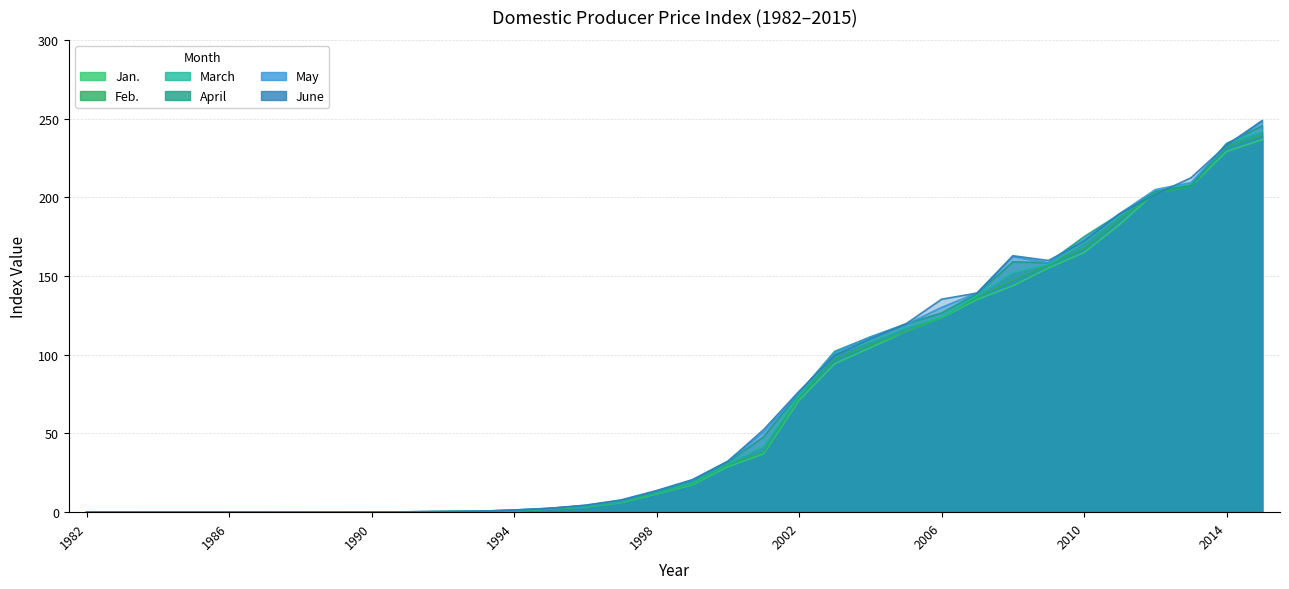

What is the approximate value of May at 1991?

0.2